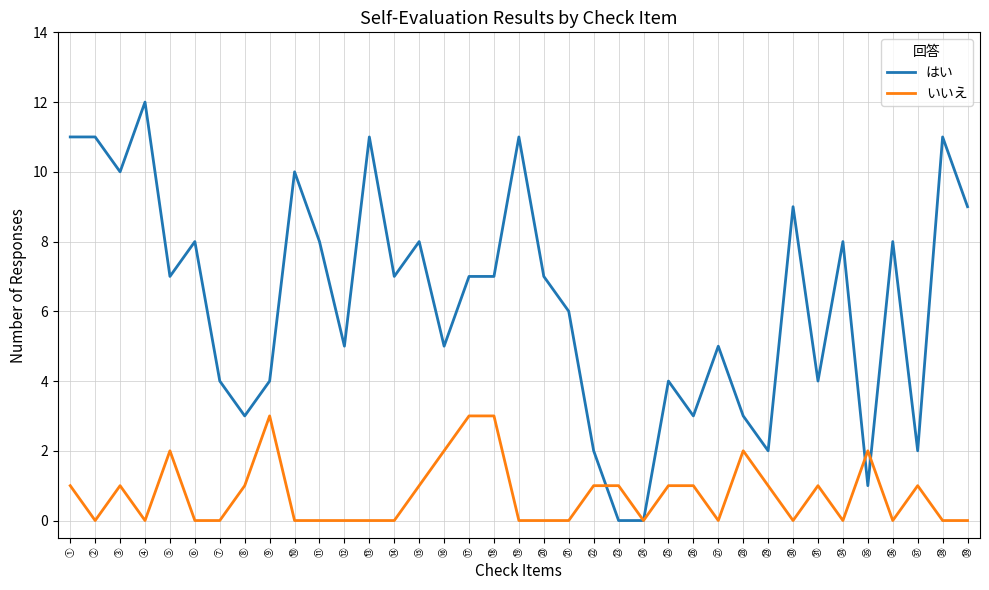

At which label does はい reach its peak?

④